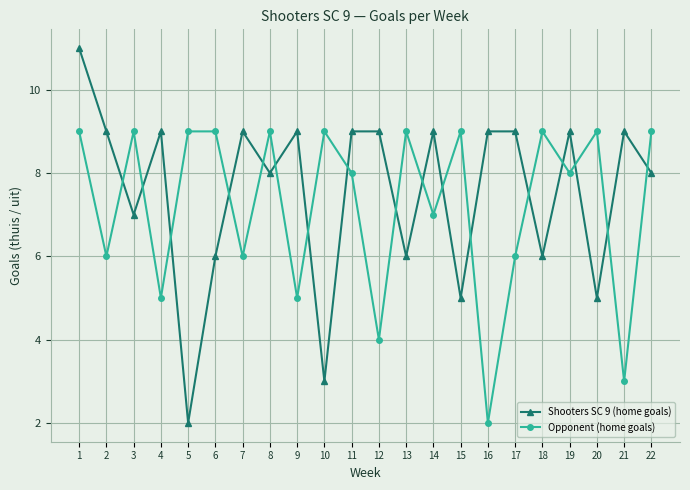

The Shooters SC 9 (home goals) series shows 8 at 8. True or false?

True